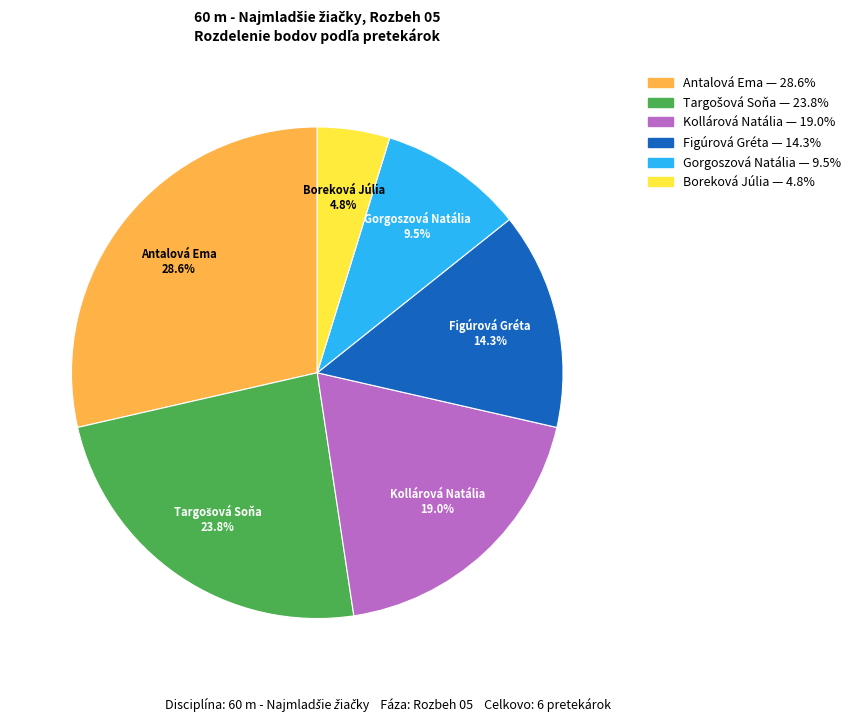

Is there a majority slice in this chart?

No